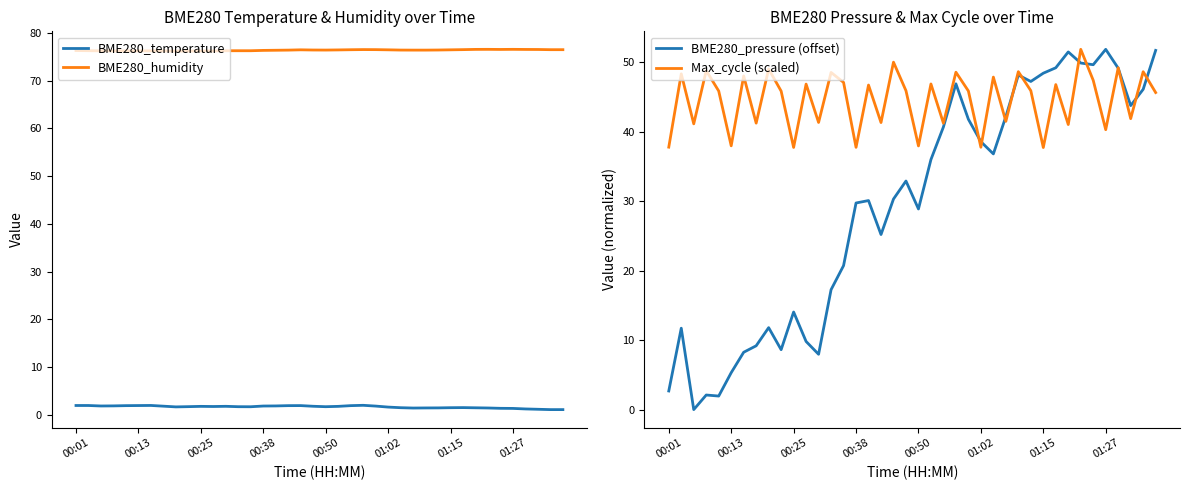

What is the highest value of the Max_cycle (scaled) series?

51.8